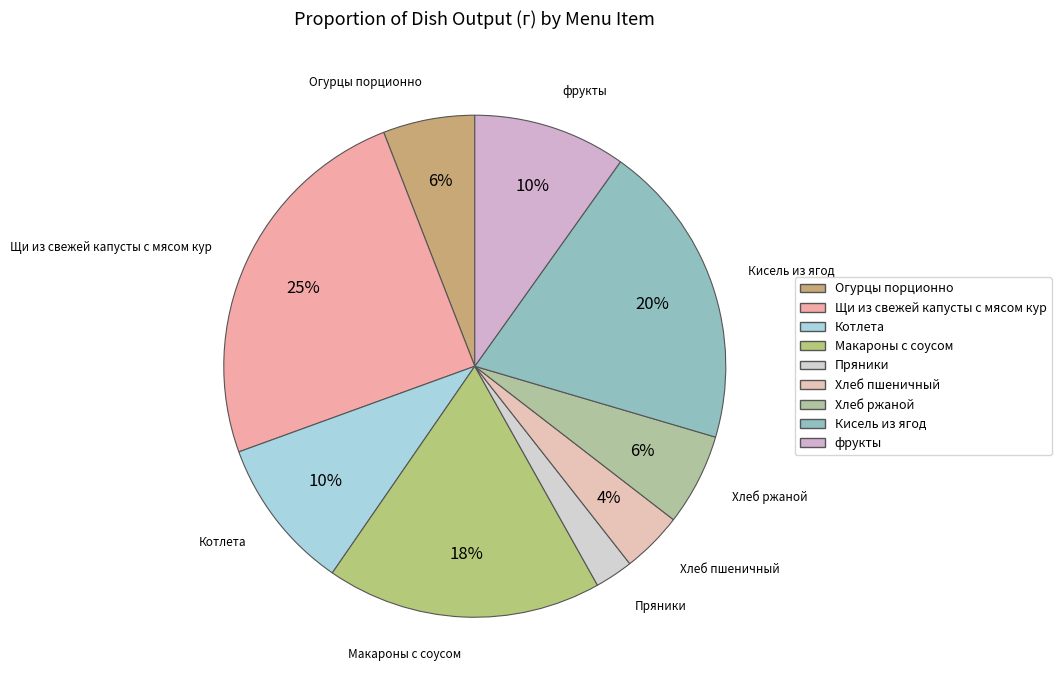

To the nearest percent, what portion does Котлета represent?

10%